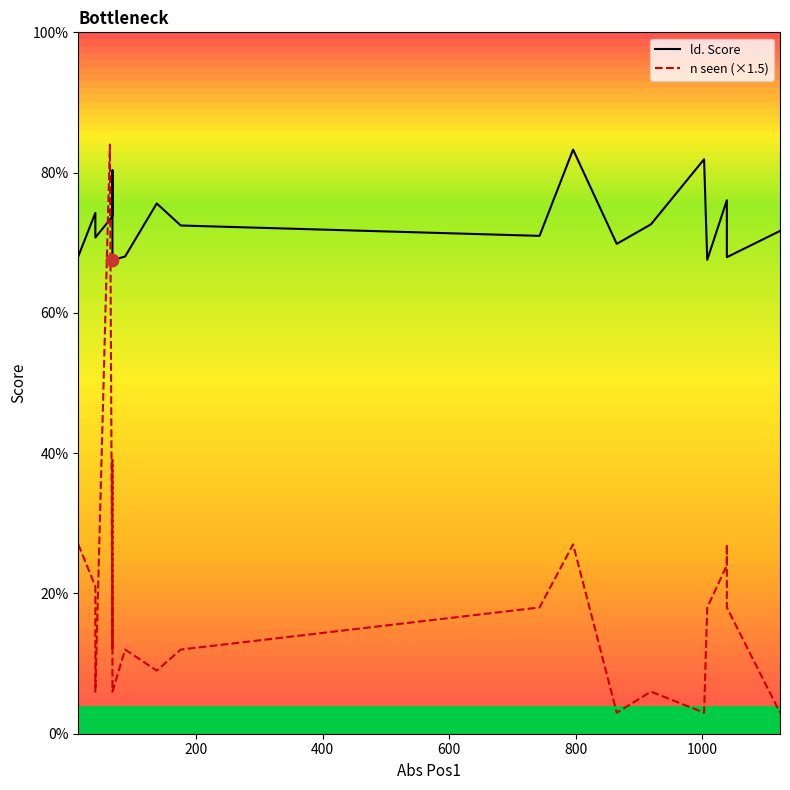

Which series has the largest total across all categories?

ld. Score